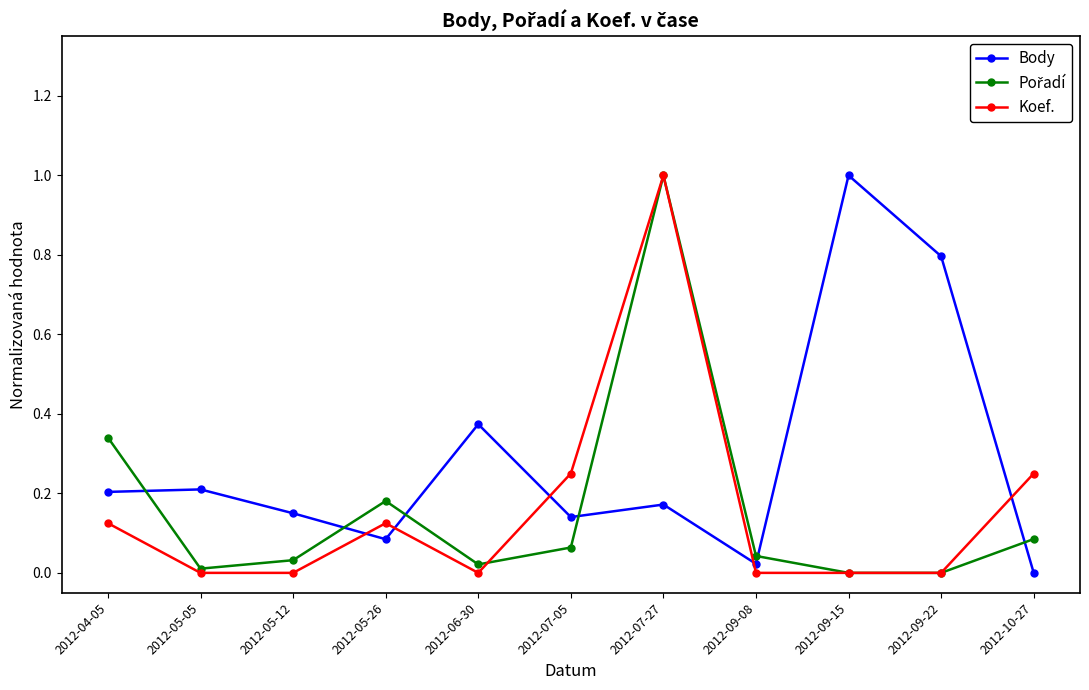

What is the total value across all series at 2012-04-05?

0.7